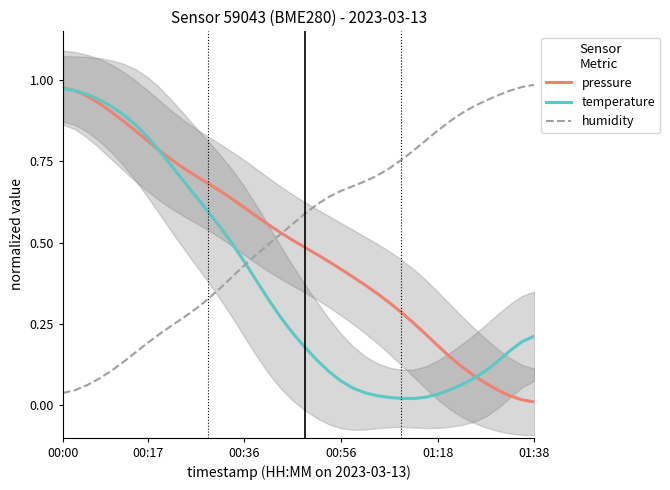

The value of humidity at 29 is 1.3. True or false?

False